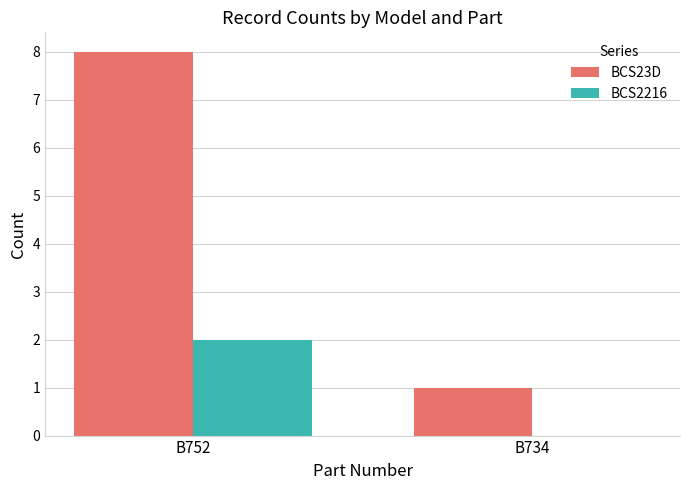

Between B752 and B734, which series saw the biggest shift?

BCS23D